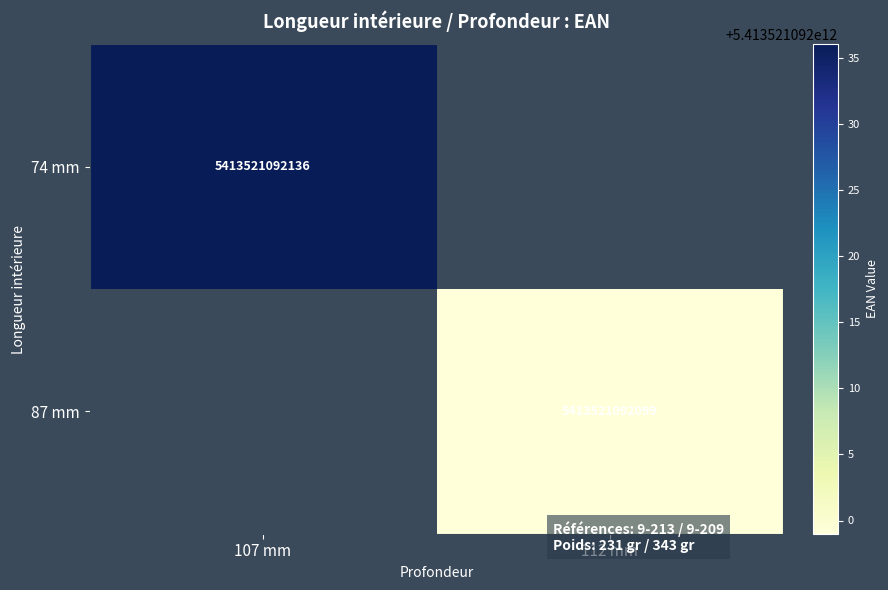

True or false: 87 mm has a value of 5413521092099 at 112 mm.

True